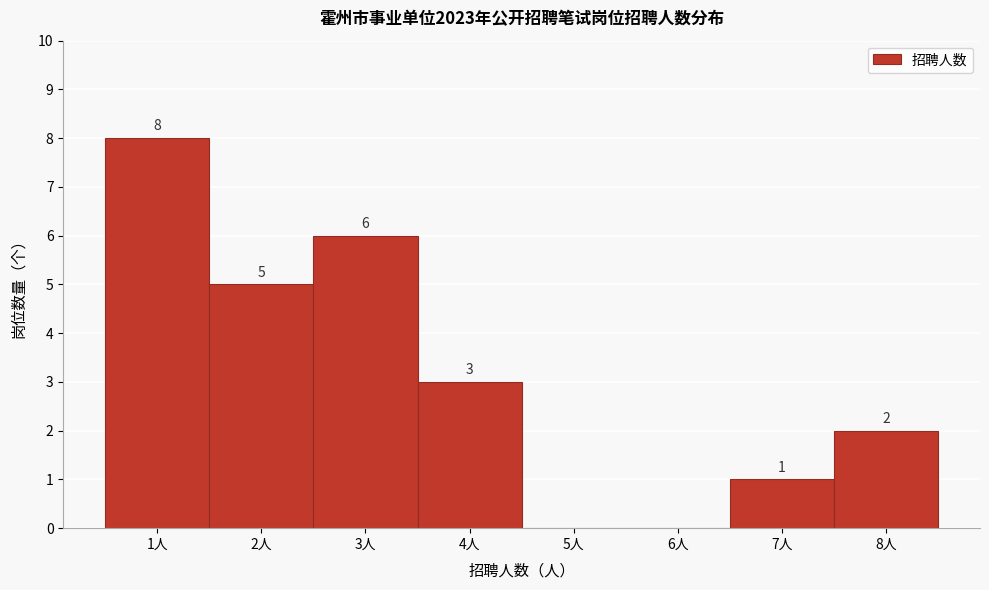

Over which range of the x-axis is the bar tallest?

0.5 to 1.5